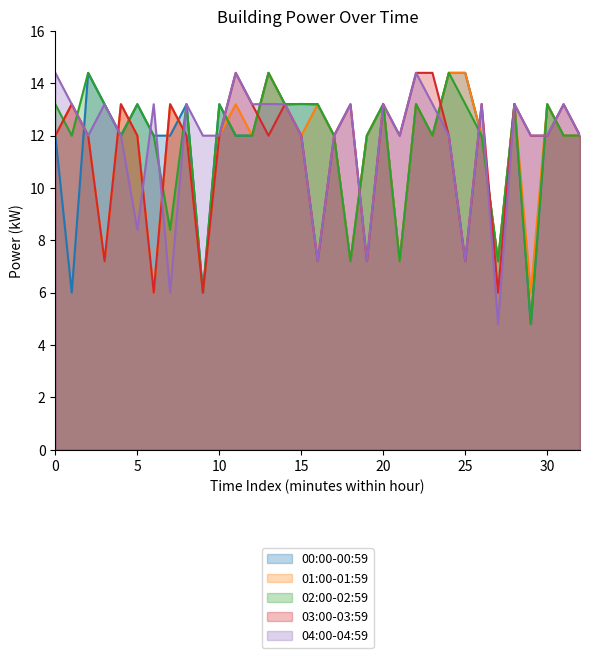

How many values in the 04:00-04:59 series are below 12?

6